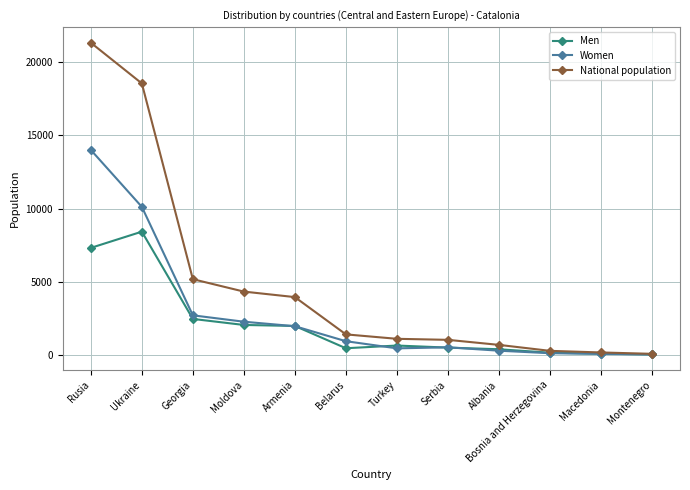

Which series changed the most between Moldova and Armenia?

National population